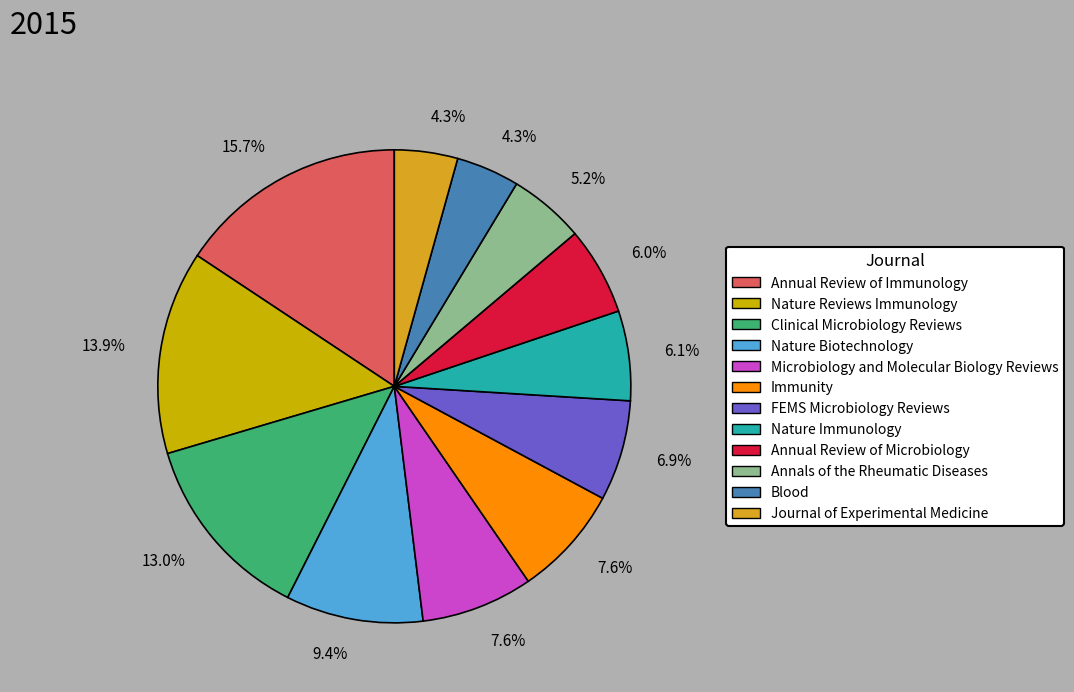

True or false: Annals of the Rheumatic Diseases accounts for 1% of the total.

False